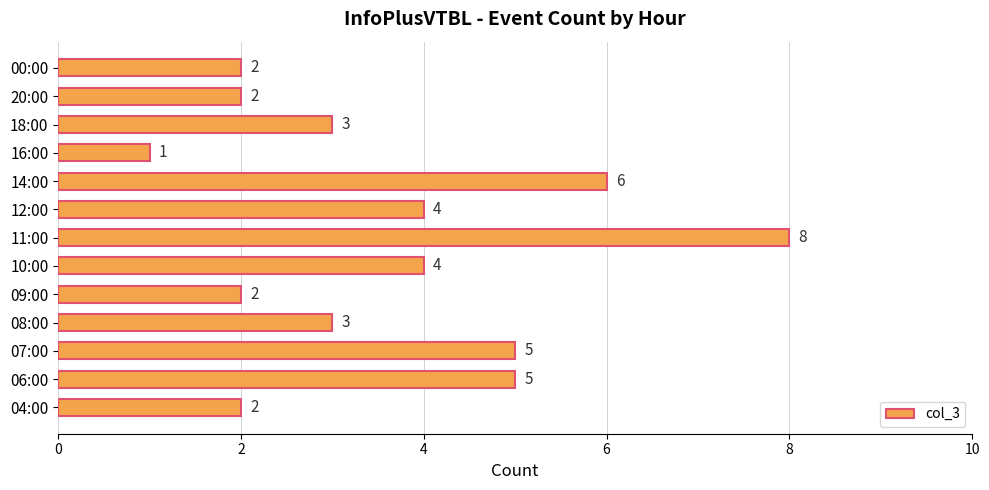

How many values are between 2 and 5?

10